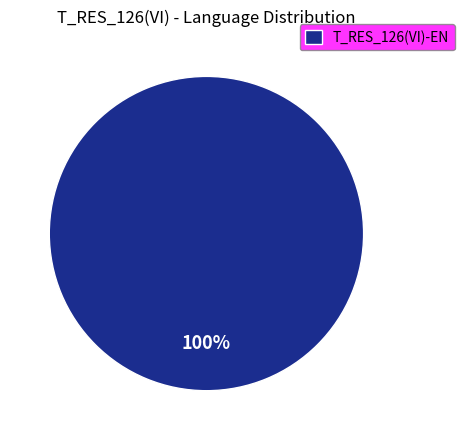

Rank the categories by value from highest to lowest.

T_RES_126(VI)-EN